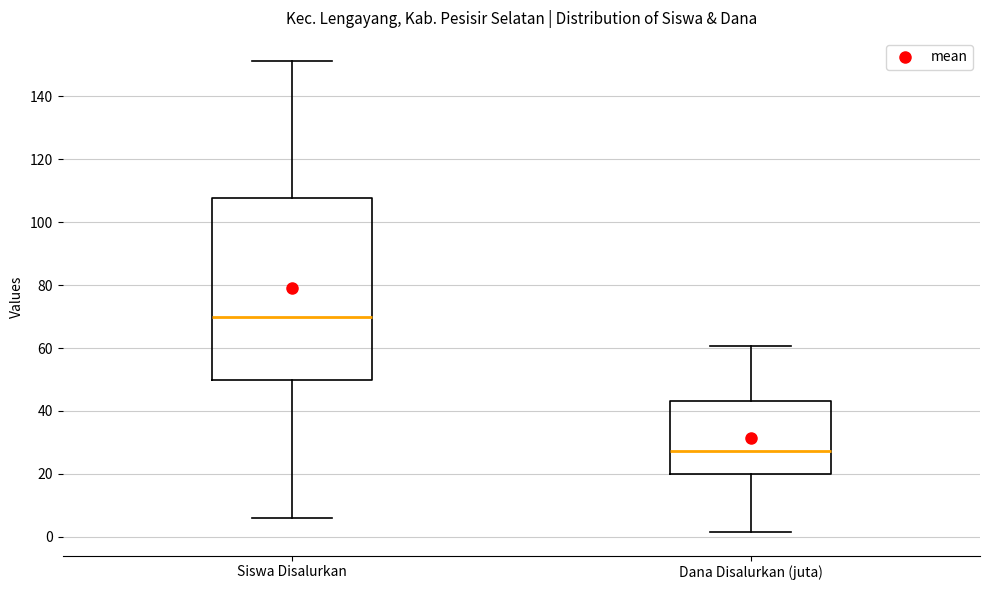

Reading left to right, read every box against the y-axis: the position of its median line, the range the box covers, and the ends of its whiskers. The values are not printed on the chart, so give them approximately, as read against the axis.

Siswa Disalurkan: median 70, box 50 to 108, whiskers 6 to 152
Dana Disalurkan (juta): median 28, box 20 to 44, whiskers 2 to 60